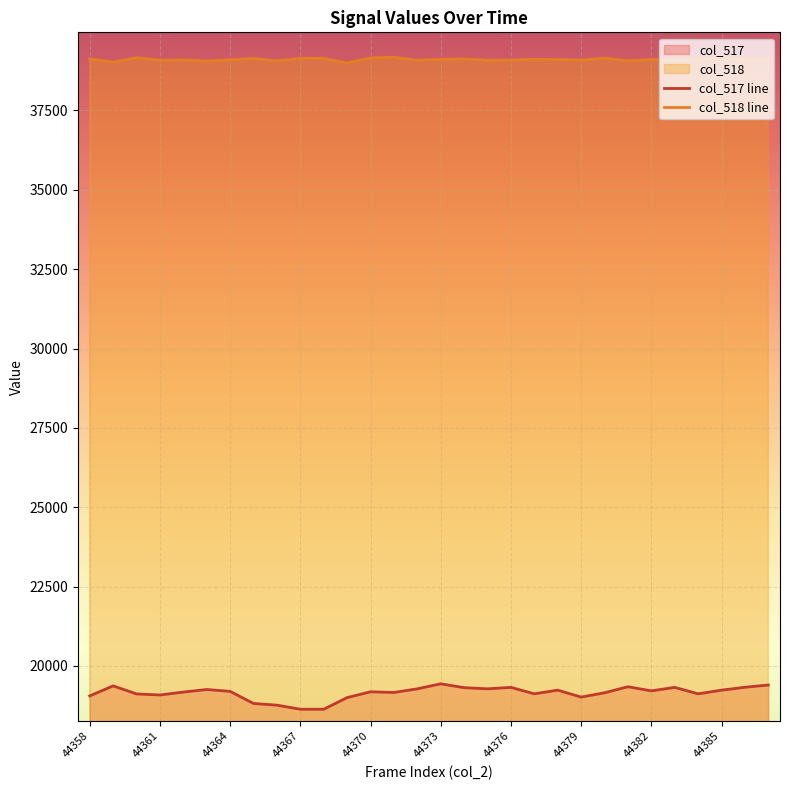

What value does the col_518 line series have at 44385, to the nearest 10?

39160